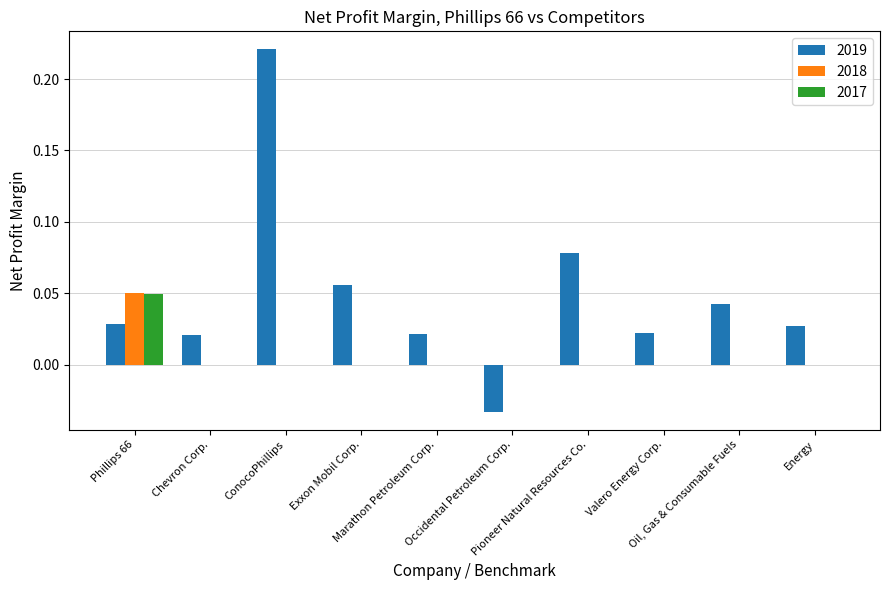

Which series has the largest total across all categories?

2019